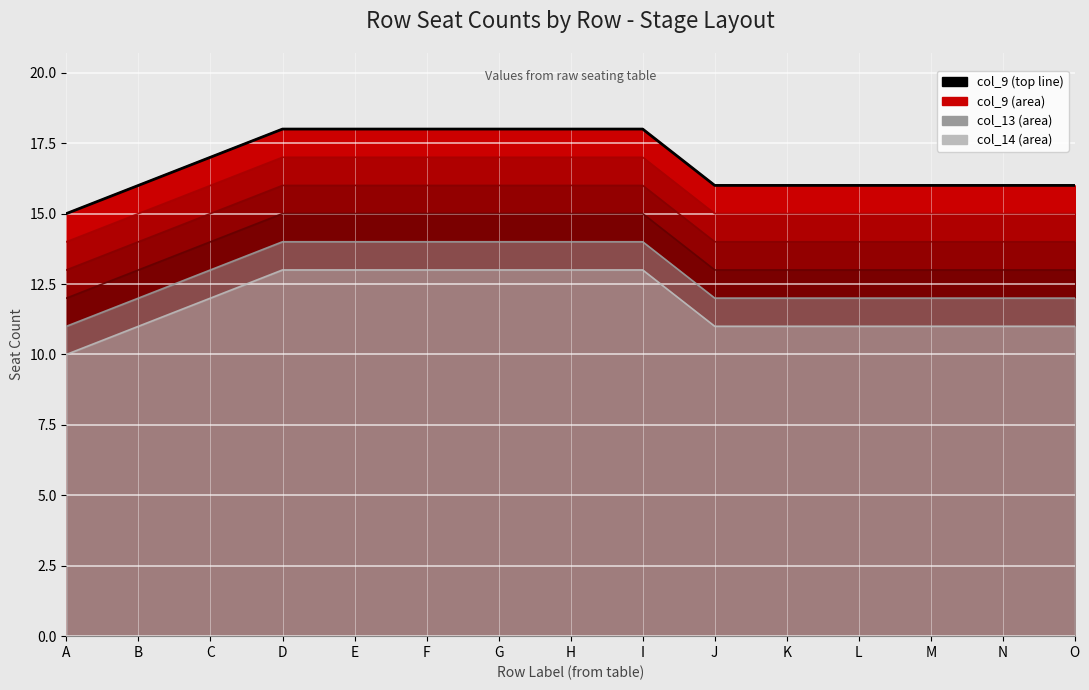

What is the sum of all values?

252